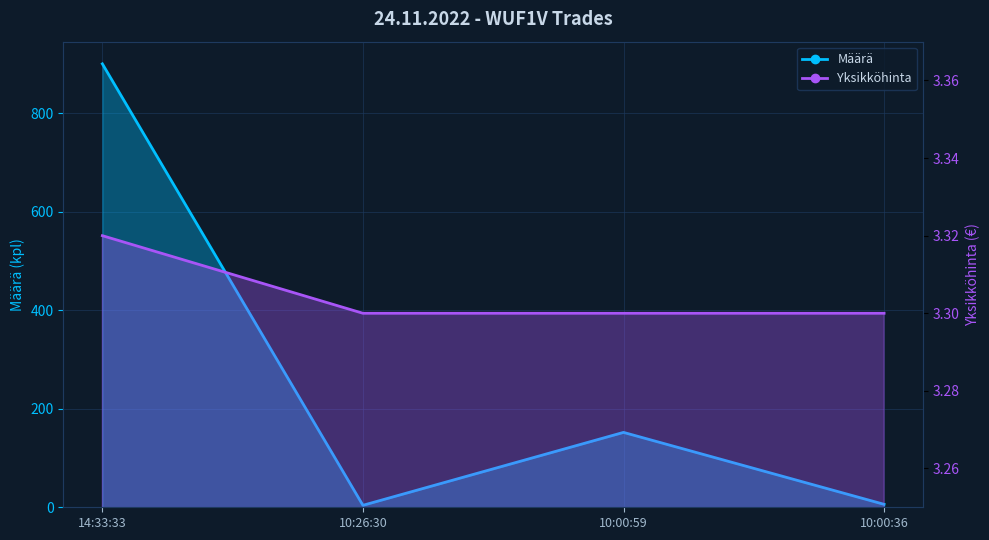

The value of Määrä at 14:33:33 is 473.6. True or false?

False